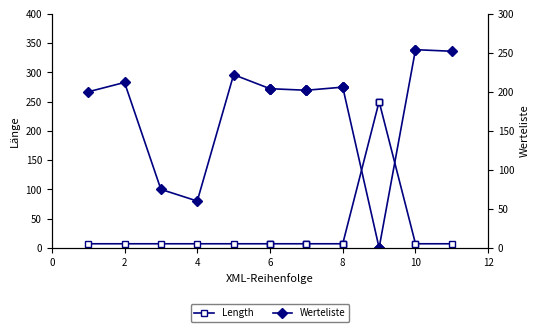

The value of Length at 6 is 12. True or false?

False